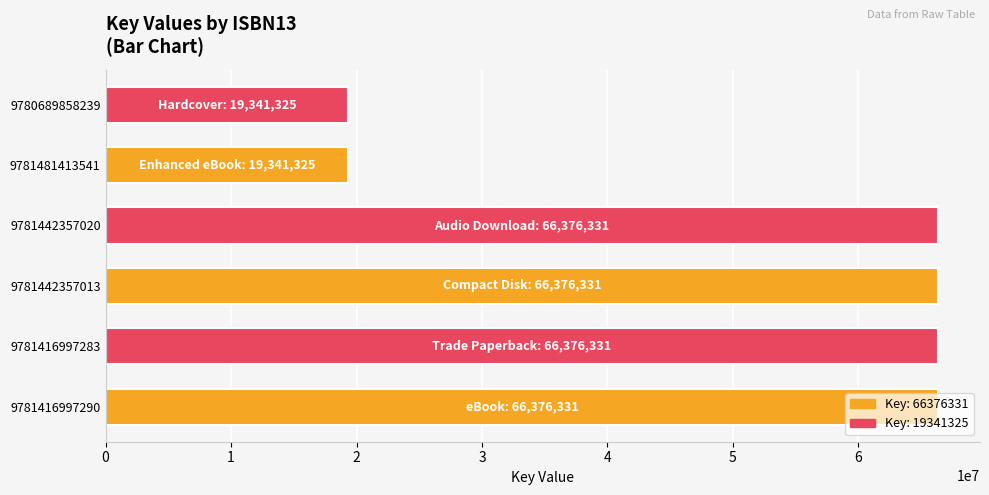

Between 9781442357020 and 9780689858239, which is larger?

9781442357020